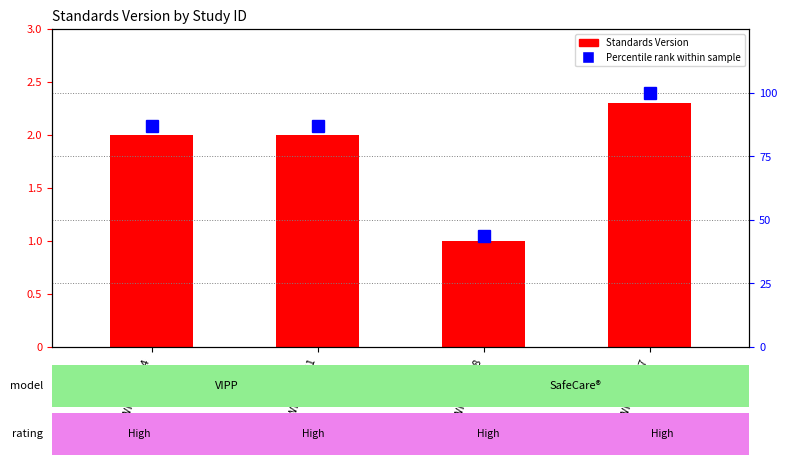

What is the difference between the second highest and minimum values in the Percentile rank within sample series?

43.5